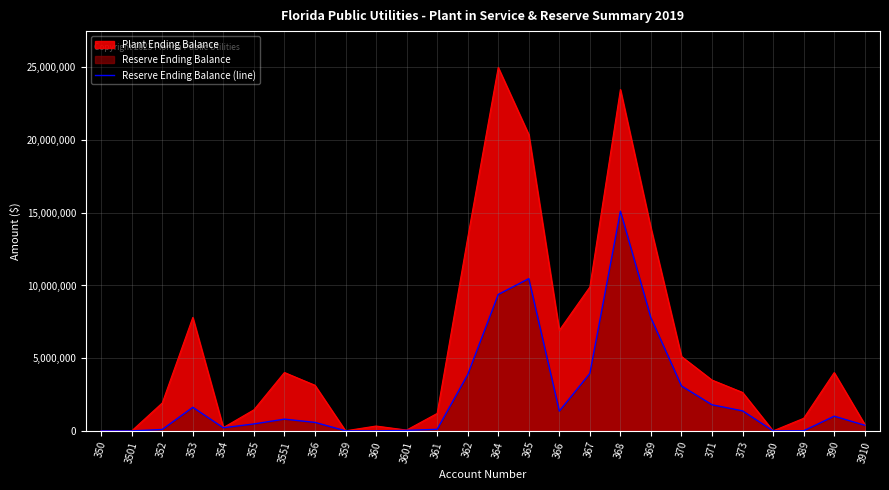

How many positive values are there?

23